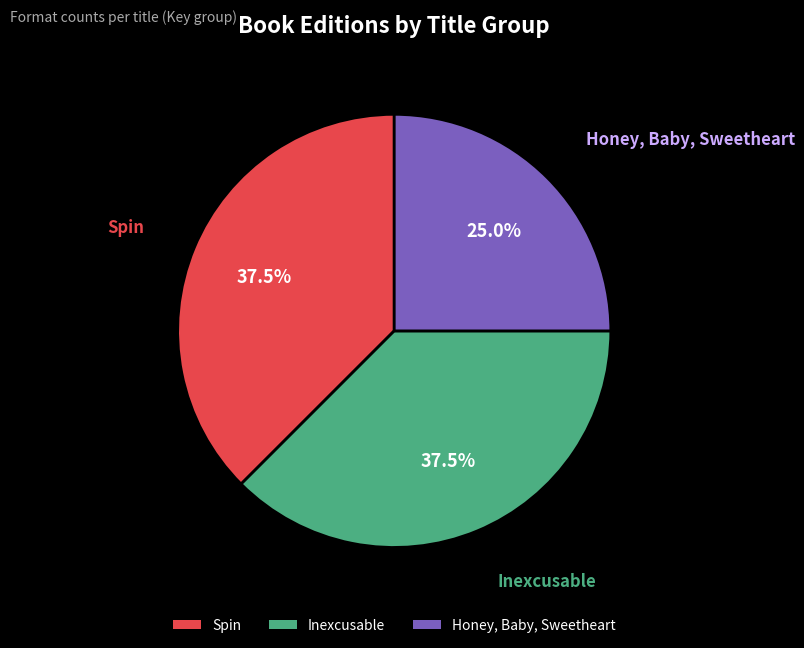

Which has a higher value, Honey, Baby, Sweetheart or Spin?

Spin